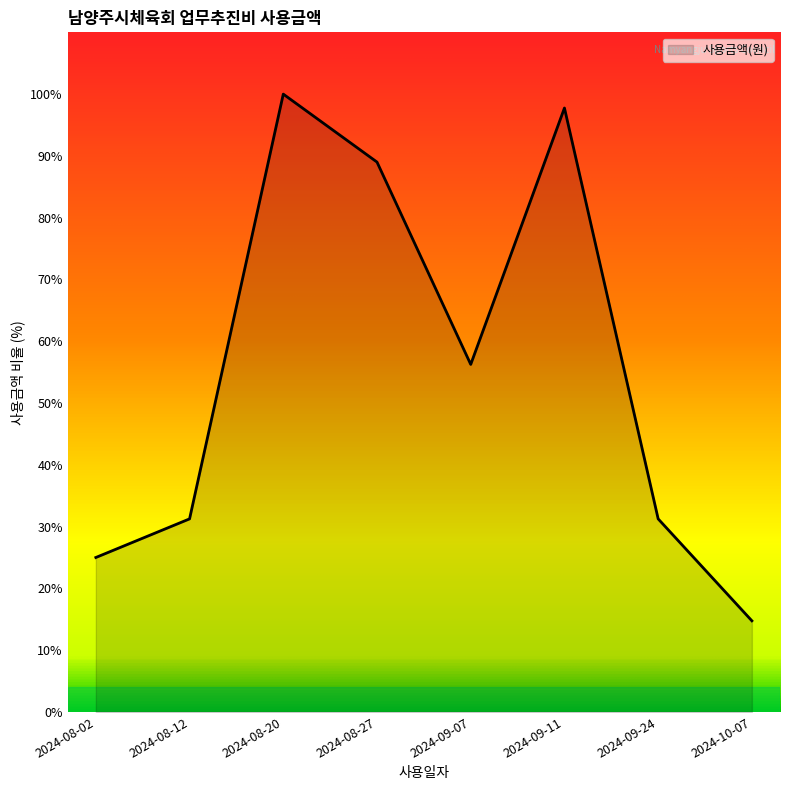

What is the average value?

55.7